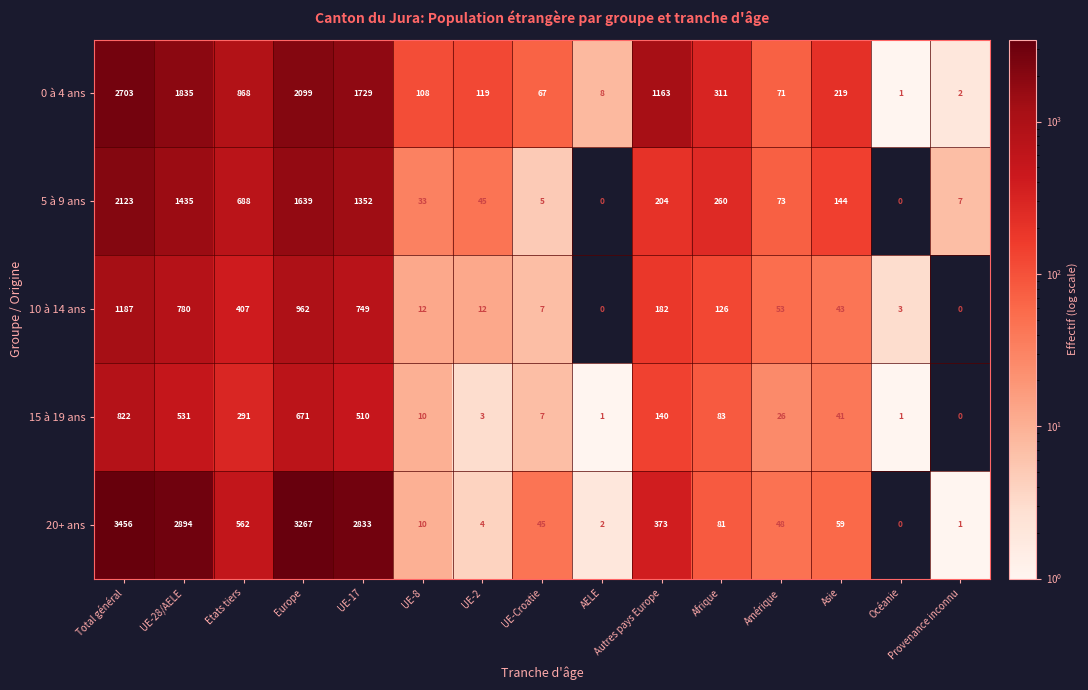

The 20+ ans series shows 2833 at UE-17. True or false?

True